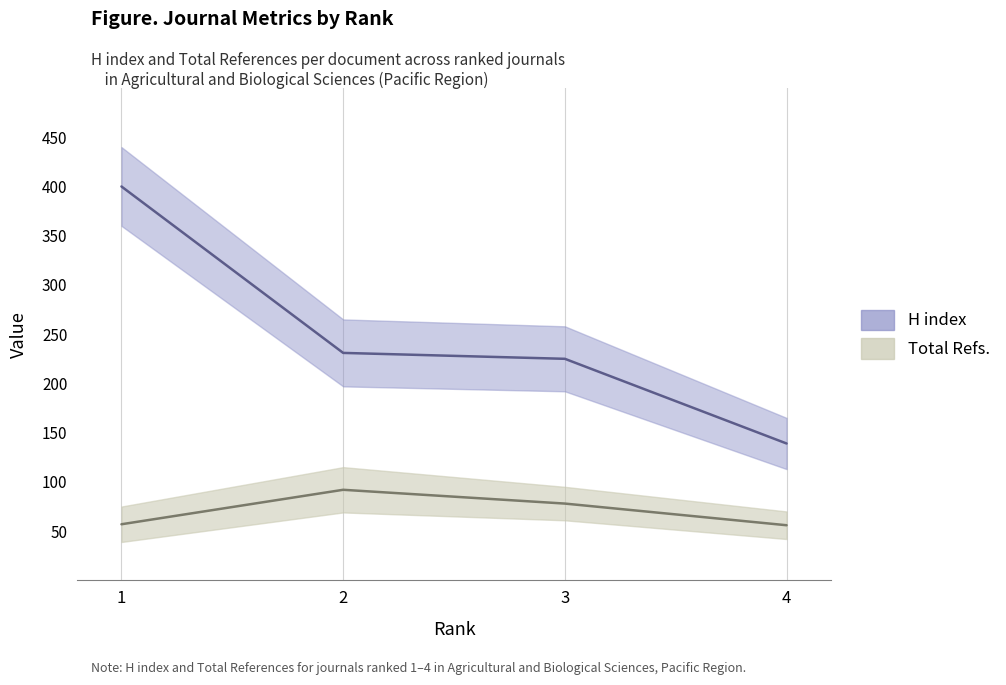

How many lines are shown in the chart?

2